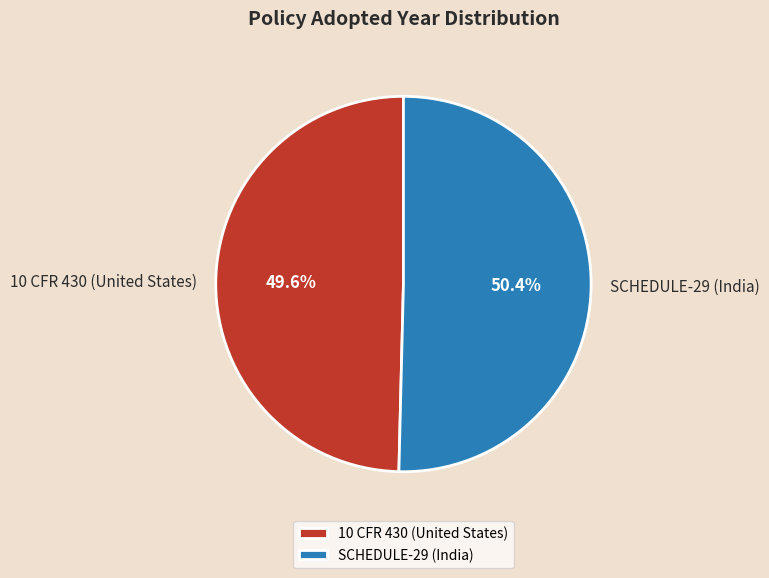

Is there a majority slice in this chart?

Yes